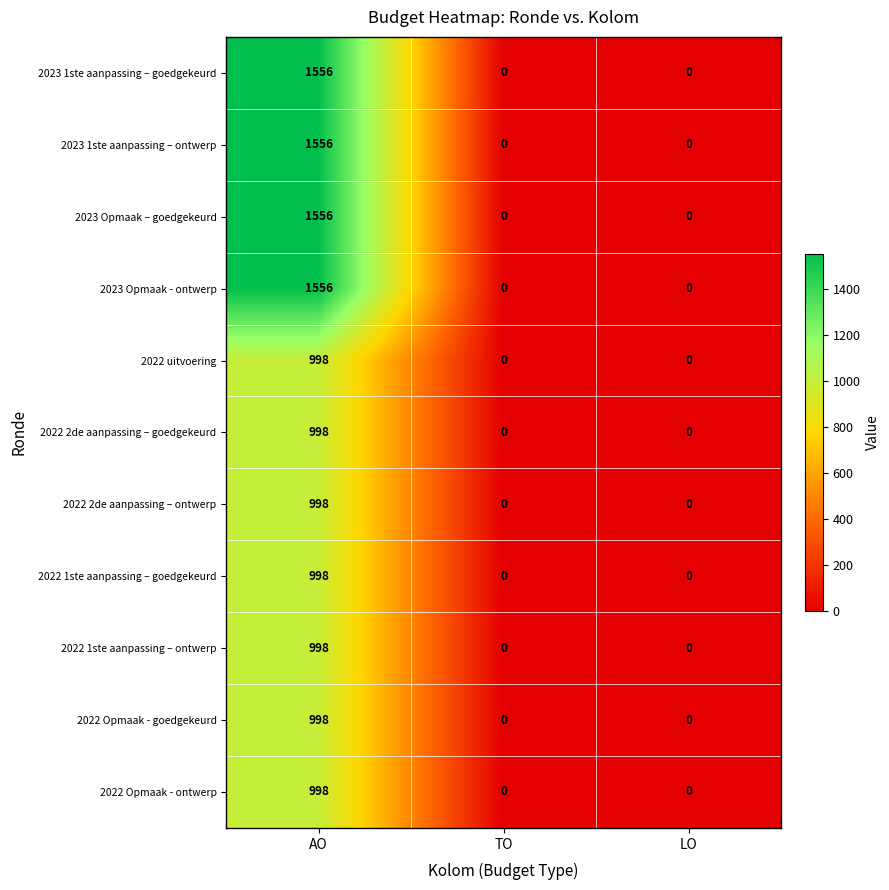

What is the approximate value of 2023 Opmaak – goedgekeurd at AO?

1556